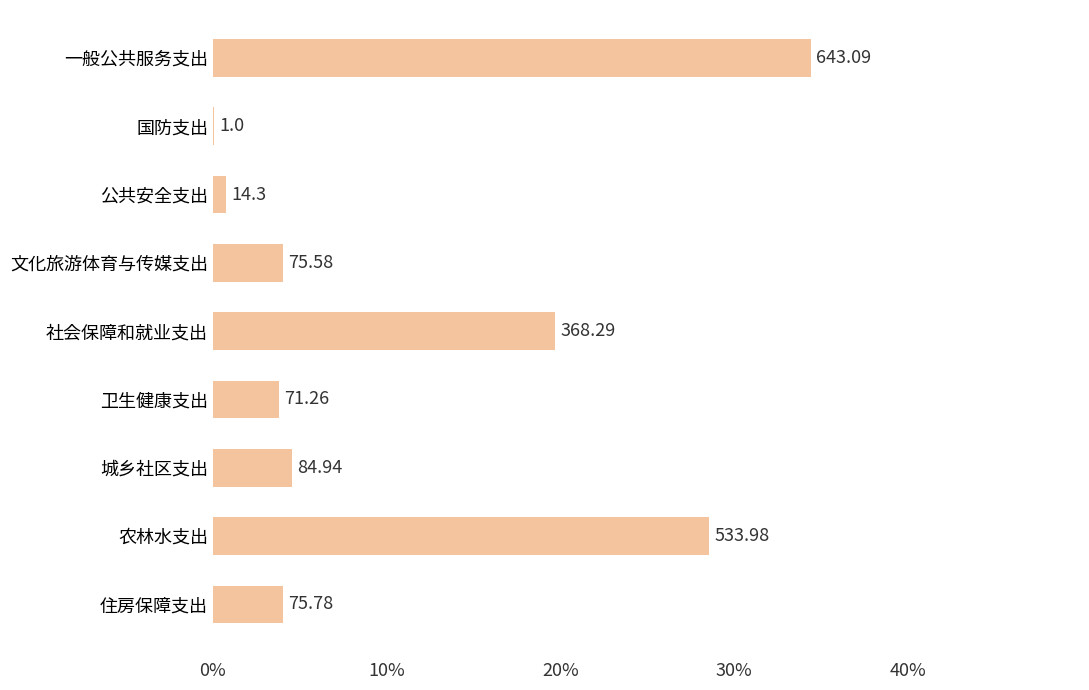

Are the bars horizontal?

Yes